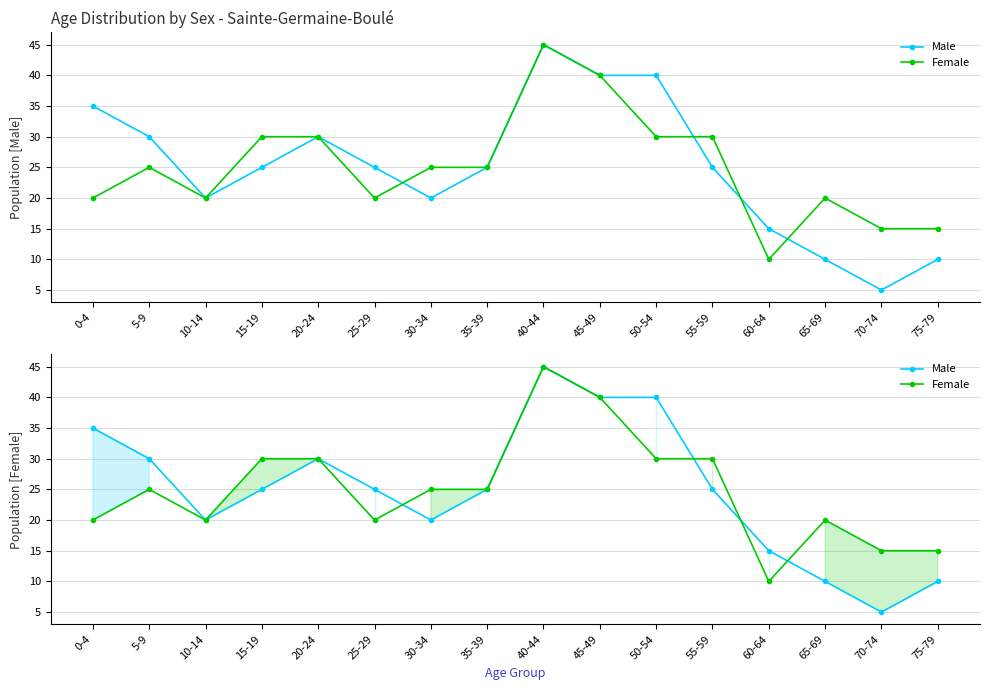

Which series has the largest total across all categories?

Male